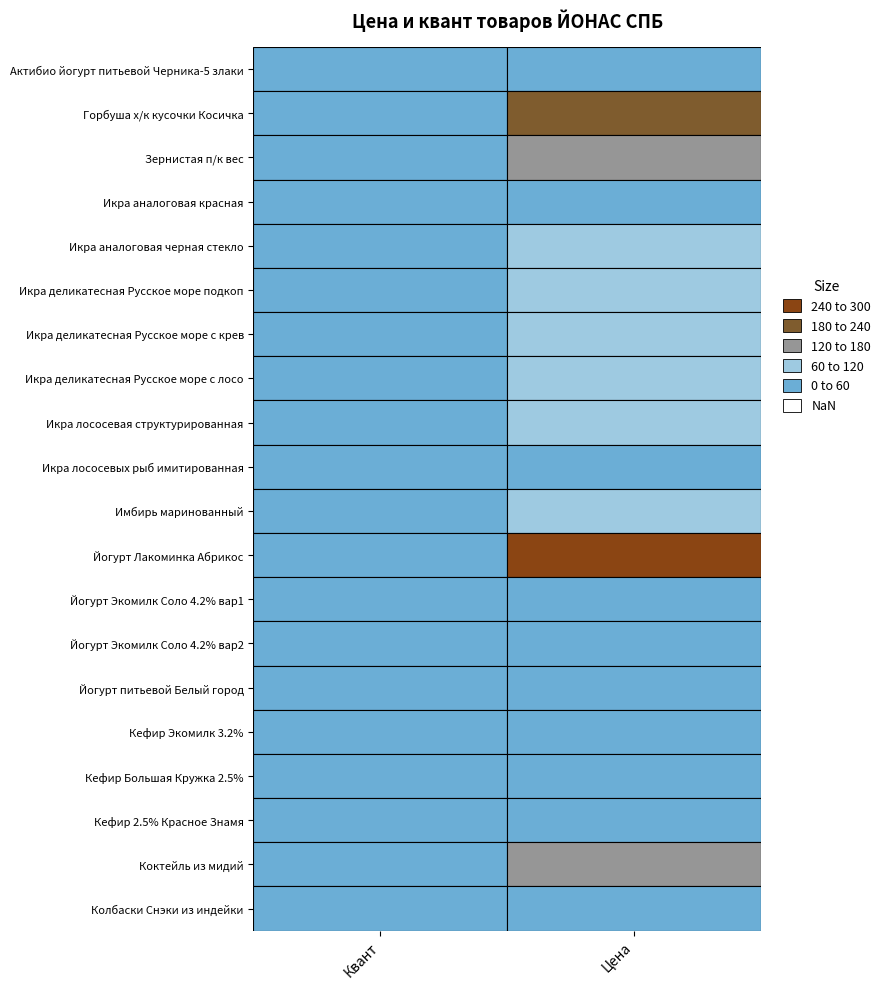

Which category has the lowest value across all series?

Квант